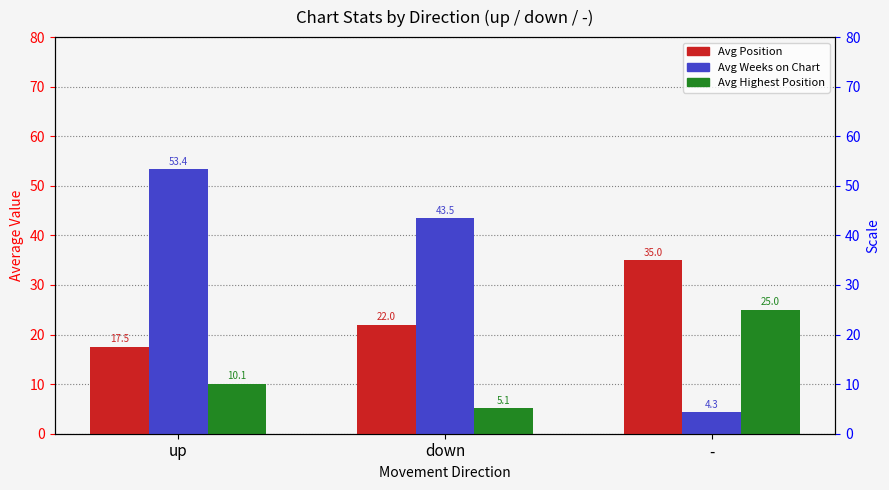

At which category is the sum across all series the highest?

up